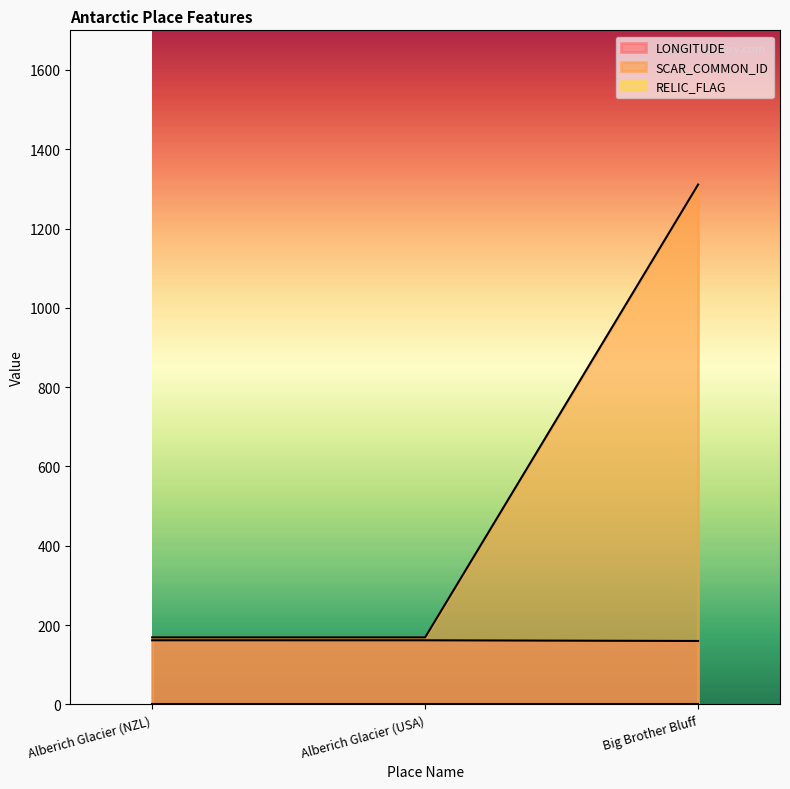

Which series changed the most between Alberich Glacier (NZL) and Big Brother Bluff?

SCAR_COMMON_ID